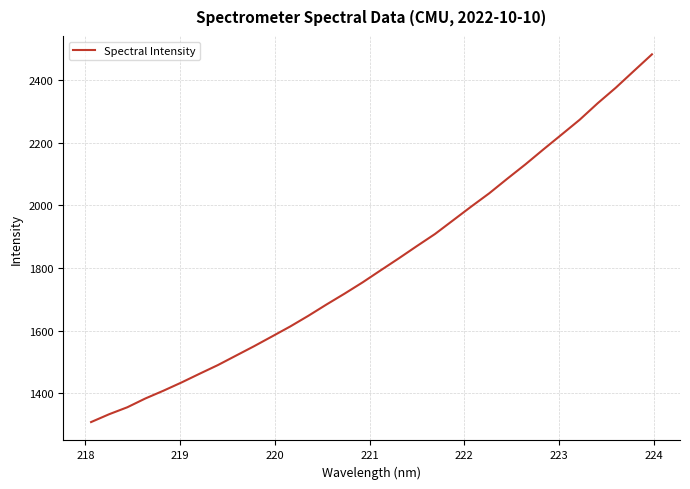

True or false: there are more than 1 points higher than both neighbors.

False